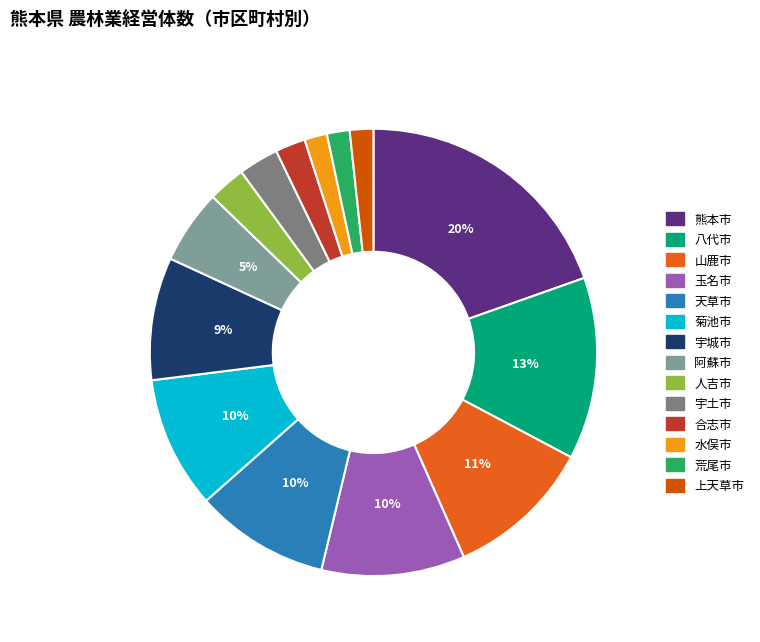

Which has a higher value, 荒尾市 or 水俣市?

荒尾市